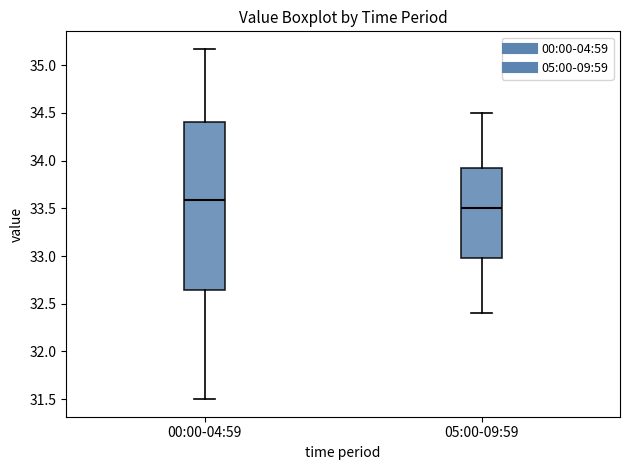

Reading left to right, read every box against the y-axis: the position of its median line, the range the box covers, and the ends of its whiskers. The values are not printed on the chart, so give them approximately, as read against the axis.

00:00-04:59: median 33.60, box 32.65 to 34.40, whiskers 31.50 to 35.15
05:00-09:59: median 33.50, box 33.00 to 33.95, whiskers 32.40 to 34.50